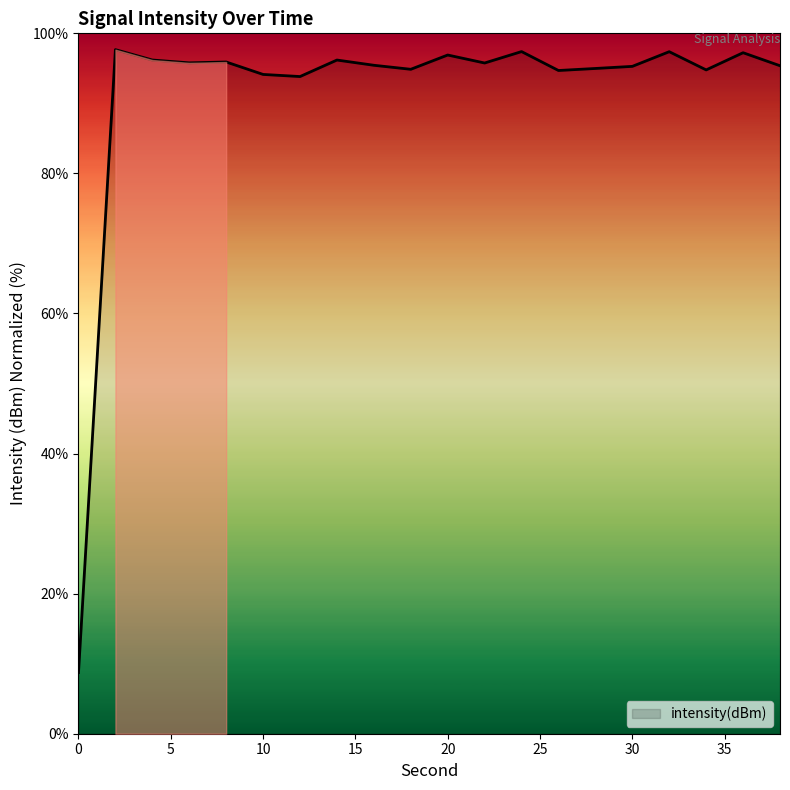

What is the maximum value shown in the chart?

97.7